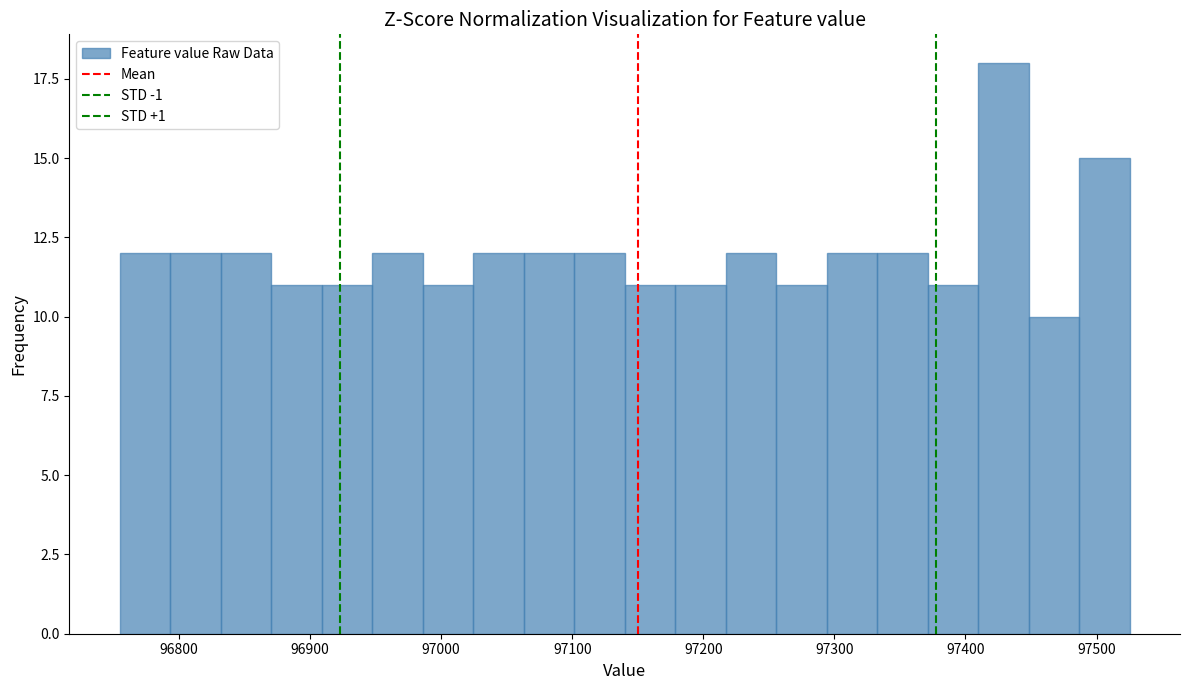

Read against the x-axis, roughly where is the centre of the tallest bar?

97430